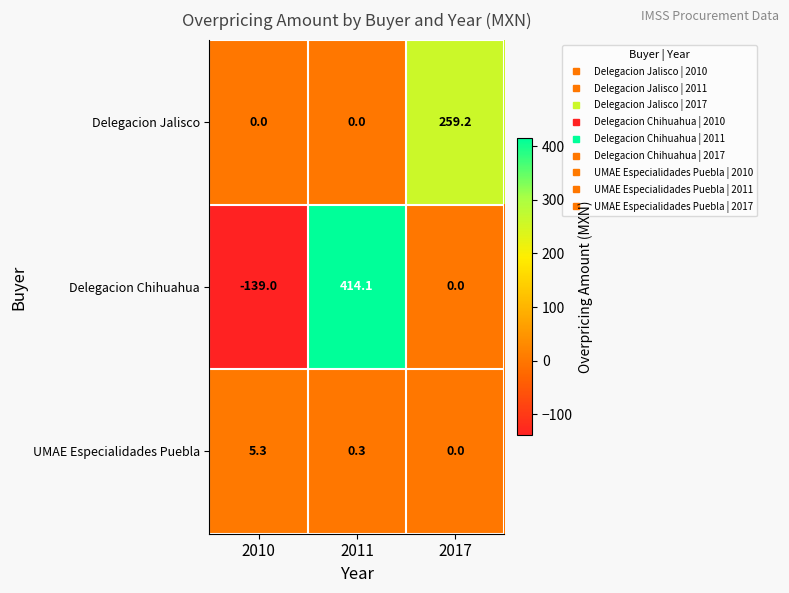

What is the difference between the Delegacion Chihuahua values at 2010 and 2011?

553.1